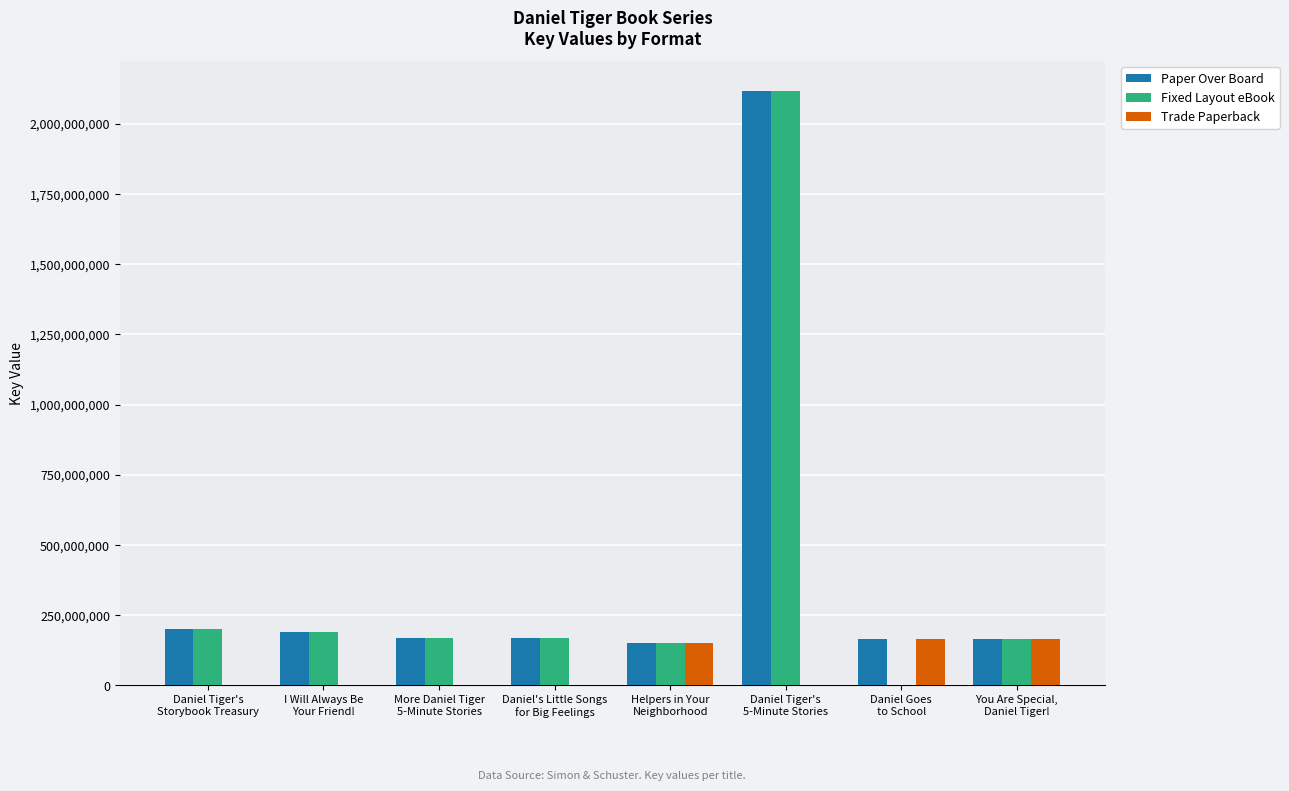

Which series has the widest spread of values?

Fixed Layout eBook